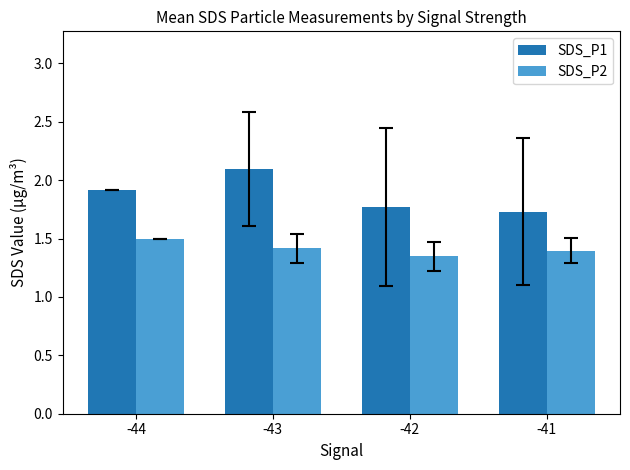

Which series has the largest range (max minus min)?

SDS_P1